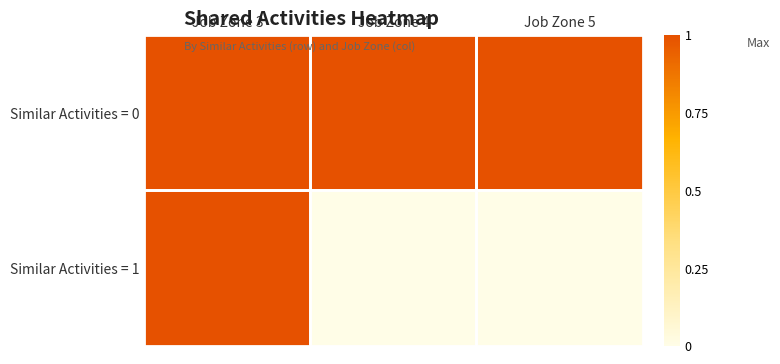

What is the total value across all series at Job Zone 5?

1